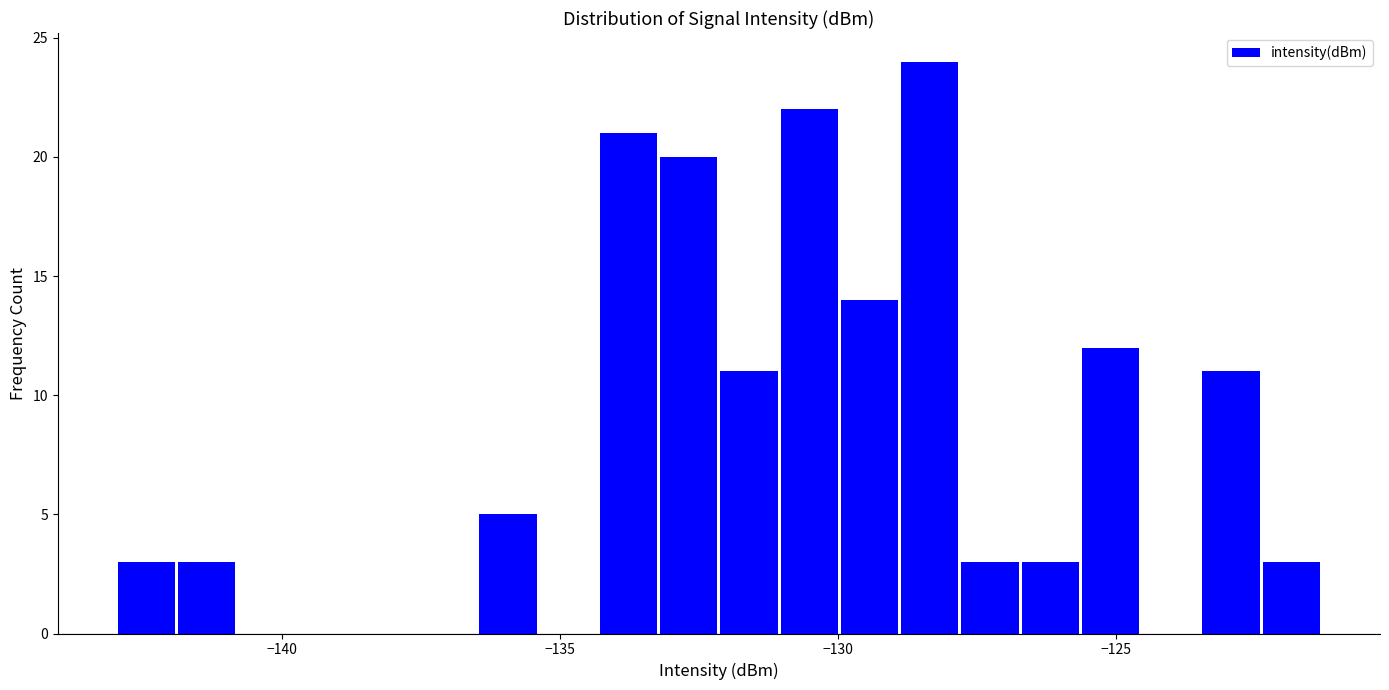

Around what value on the x-axis is the tallest bar? Give the approximate position of its centre, as read against the axis.

-128.5